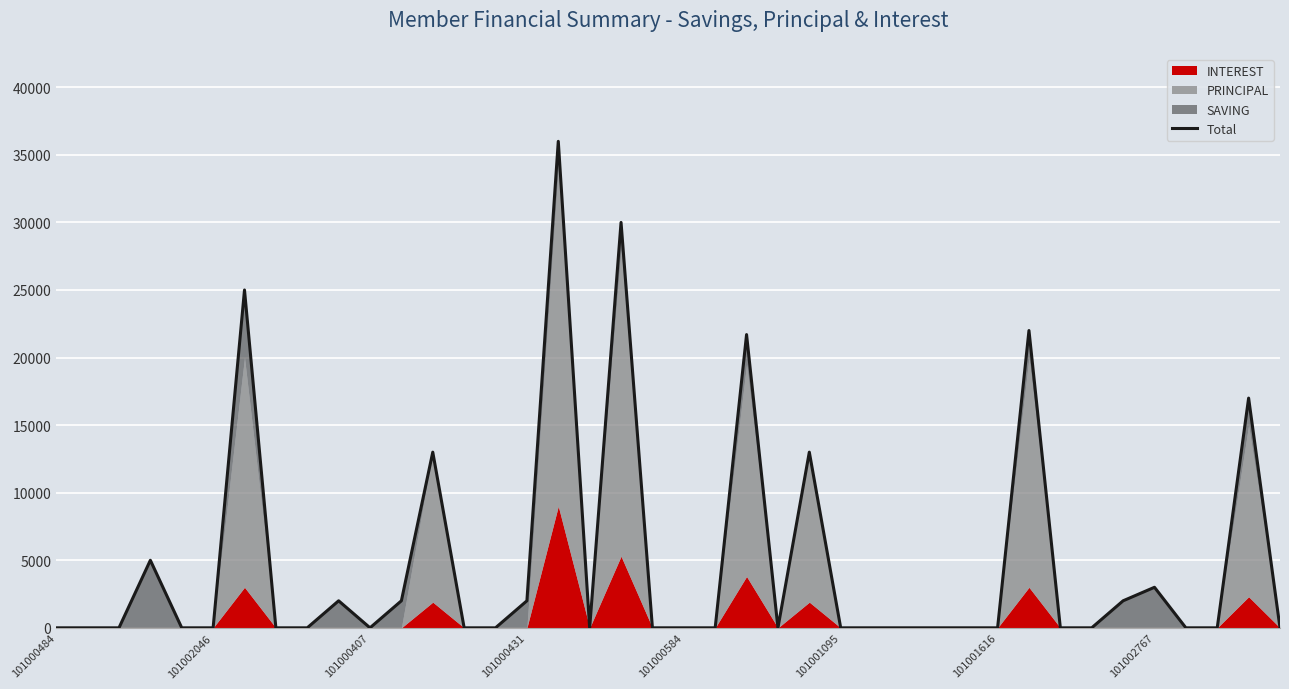

The chart shows a value of 0 at 36. True or false?

True